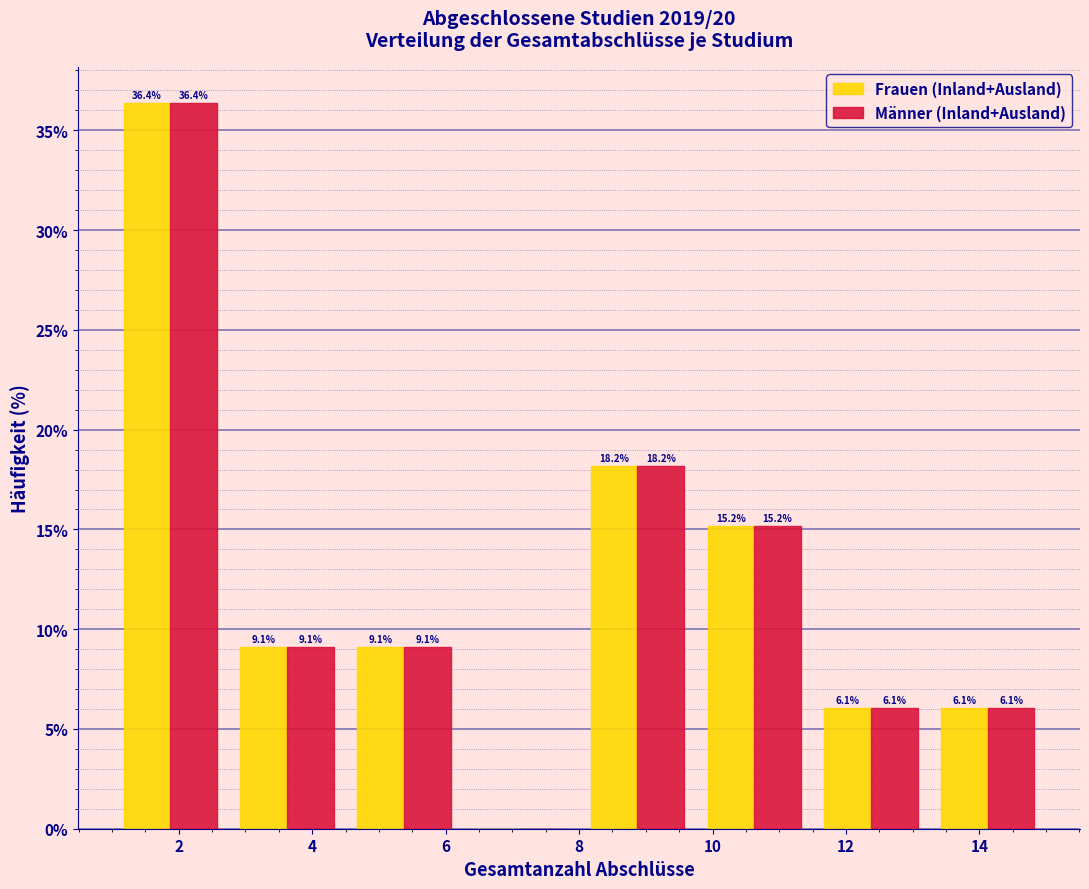

In the Männer (Inland+Ausland) series, which range on the x-axis has the tallest bar?

1.00 to 2.75